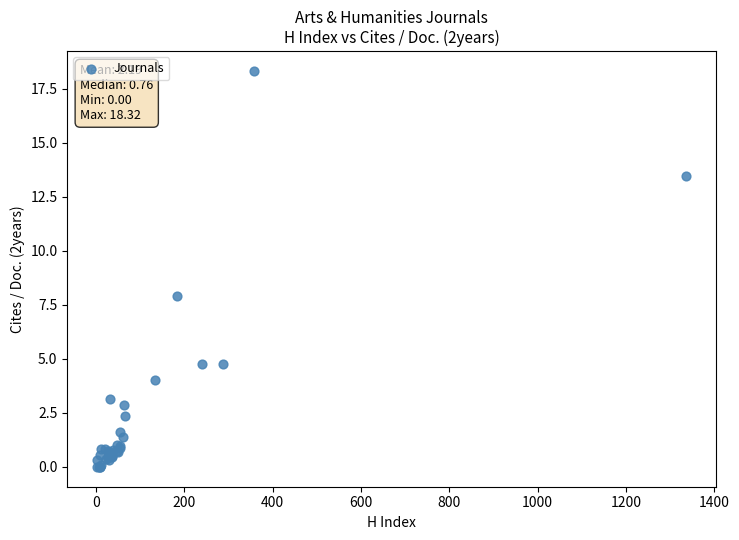

What Y value in the scatter plot is closest to 9?

7.9